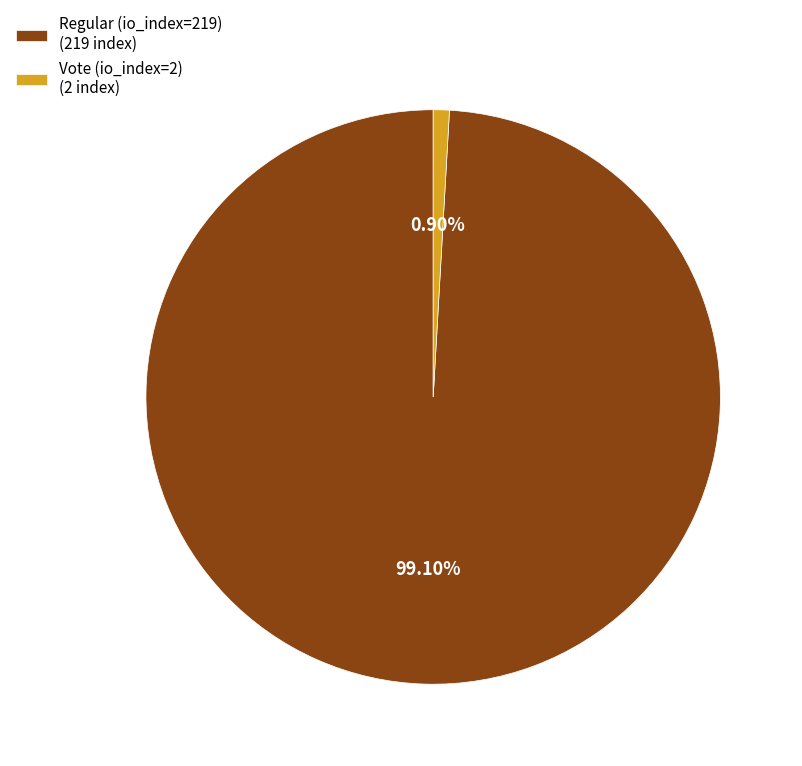

Is it true that Vote (io_index=2) is 11% of the pie?

False